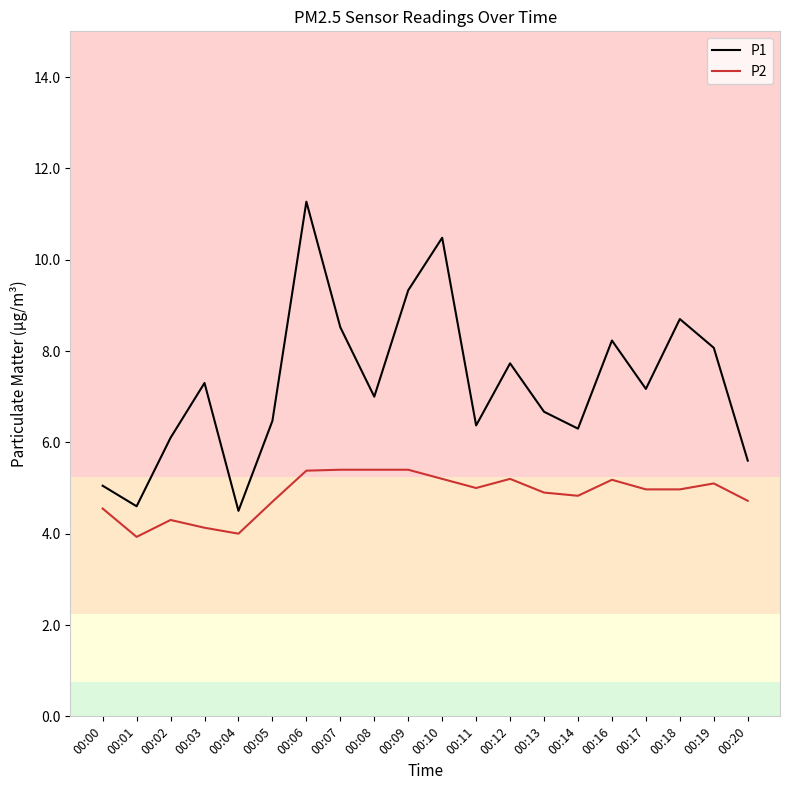

The P2 series shows 4.0 at 00:04. True or false?

True